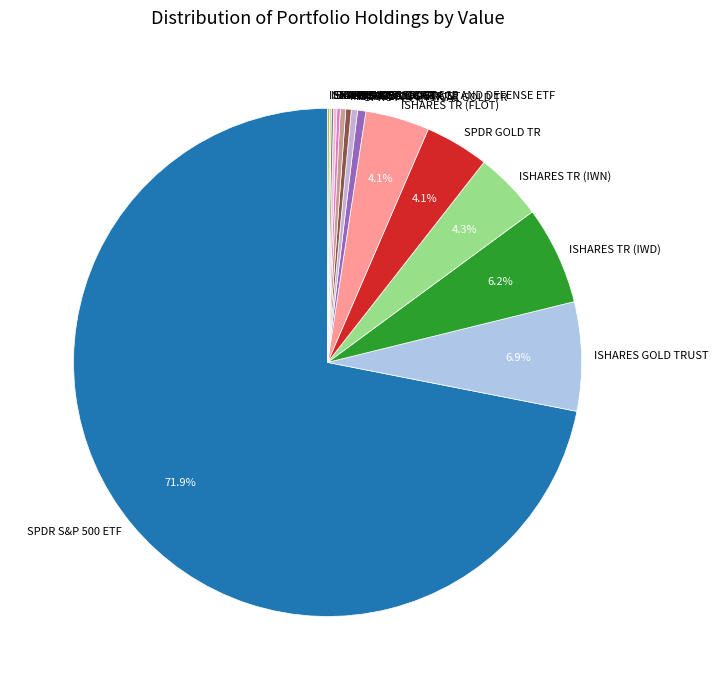

Which has a higher value, ISHARES GOLD TRUST or SPDR S&P 500 ETF?

SPDR S&P 500 ETF